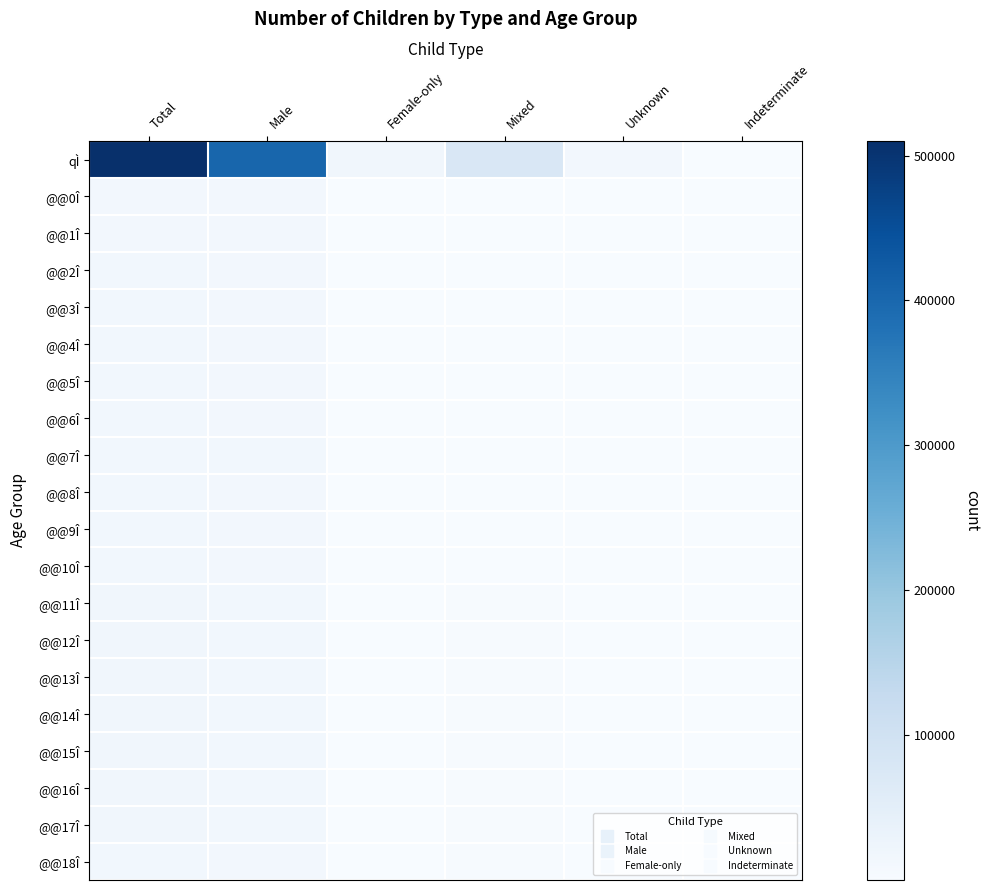

What is the difference between the highest and lowest values at Total?

496746